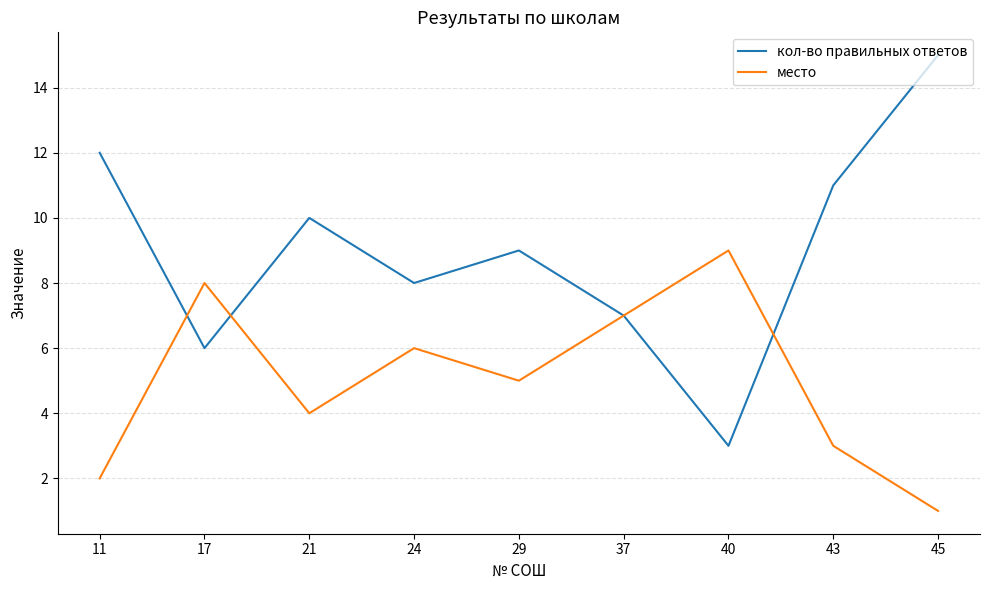

Which label corresponds to the largest value in the chart?

45